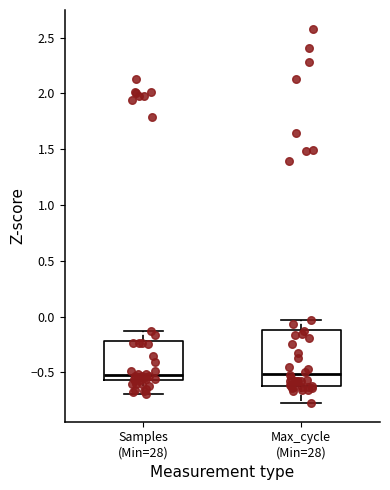

Reading left to right, read every box against the y-axis: the position of its median line, the range the box covers, and the ends of its whiskers. The values are not printed on the chart, so give them approximately, as read against the axis.

Samples (Min=28): median -0.50, box -0.55 to -0.20, whiskers -0.70 to -0.15
Max_cycle (Min=28): median -0.50, box -0.60 to -0.10, whiskers -0.75 to -0.05